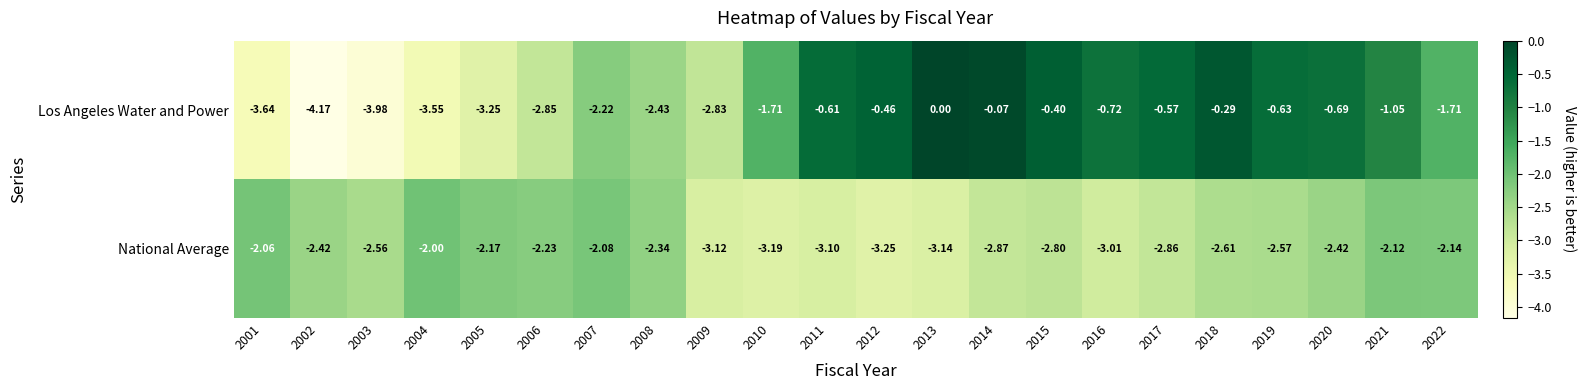

How many series are shown in this chart?

2